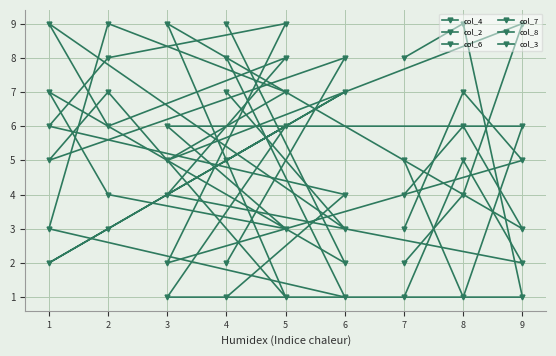

Is this an area chart (filled region under the line)?

No